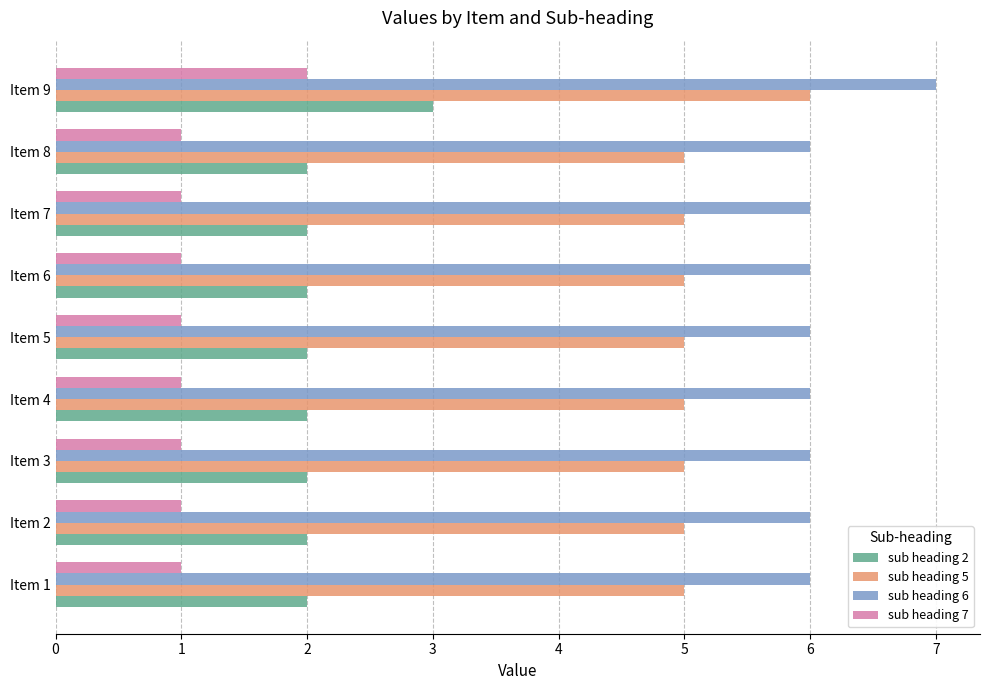

Which series has the largest total across all categories?

sub heading 6